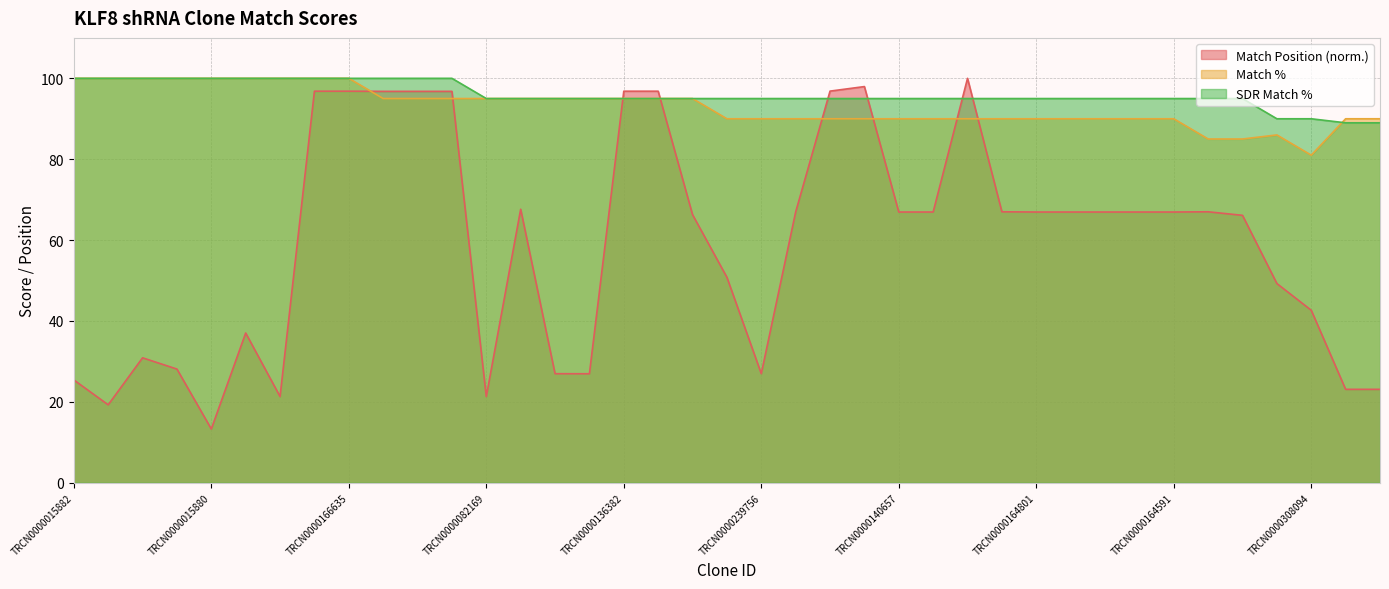

What is the label of the 27th point from the right?

TRCN0000082169